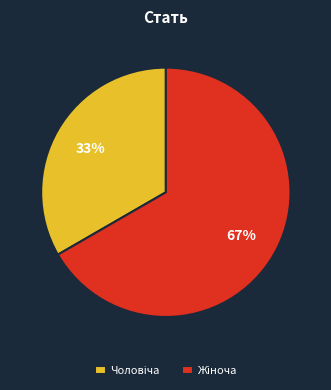

To the nearest percent, what is the average slice percentage?

50%